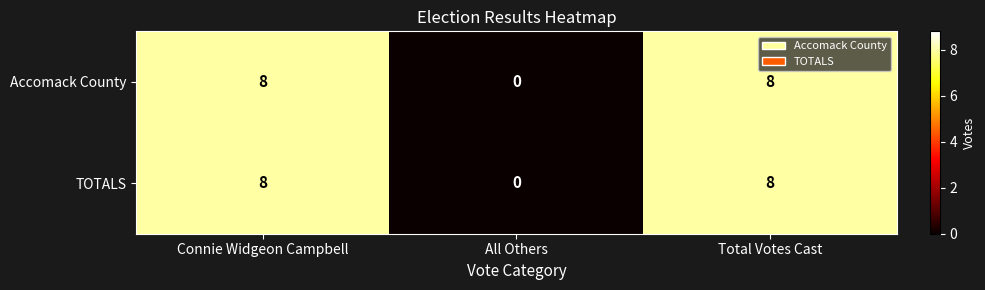

The Accomack County series shows 0 at All Others. True or false?

True